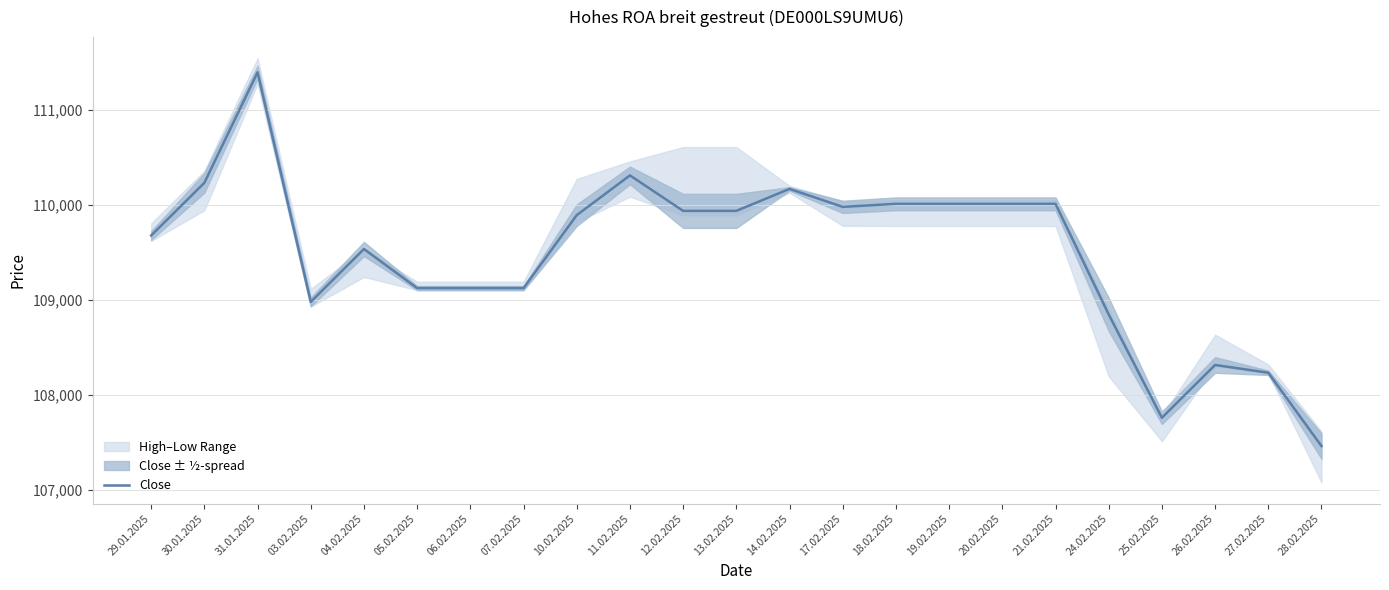

At which category does the data reach its first local peak?

31.01.2025